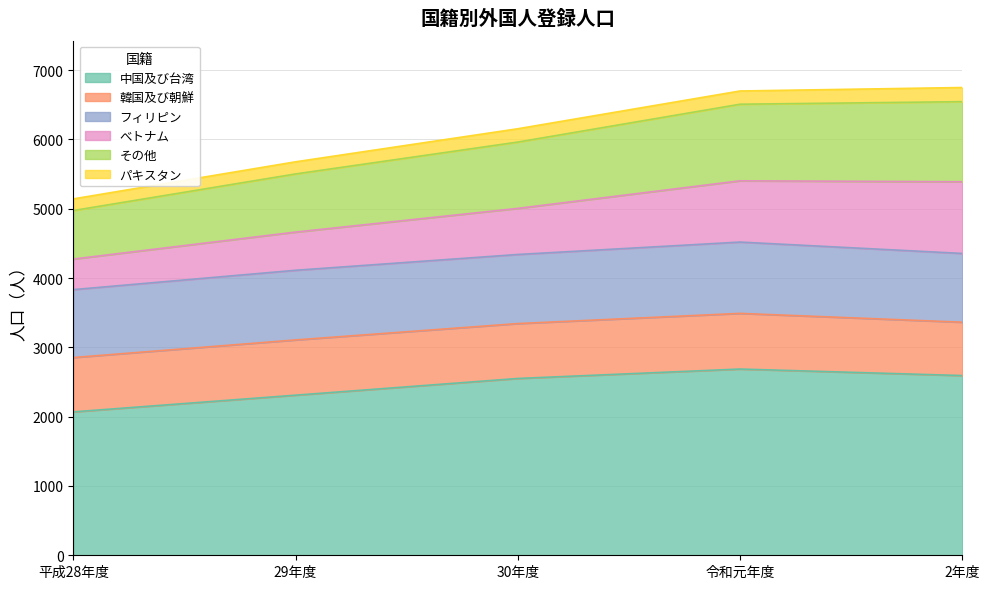

Between 令和元年度 and 2年度, which is larger?

令和元年度